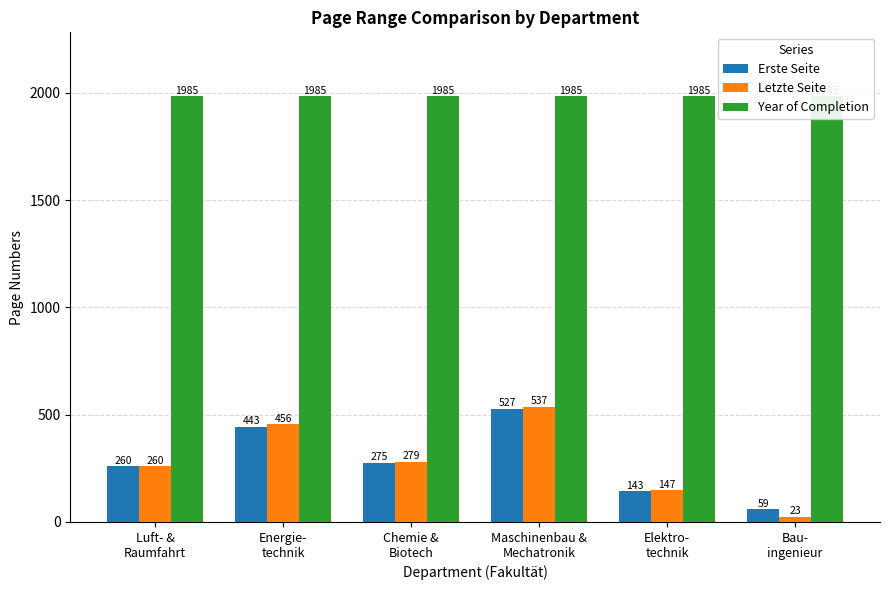

What position from the right is Bau-
ingenieur?

1